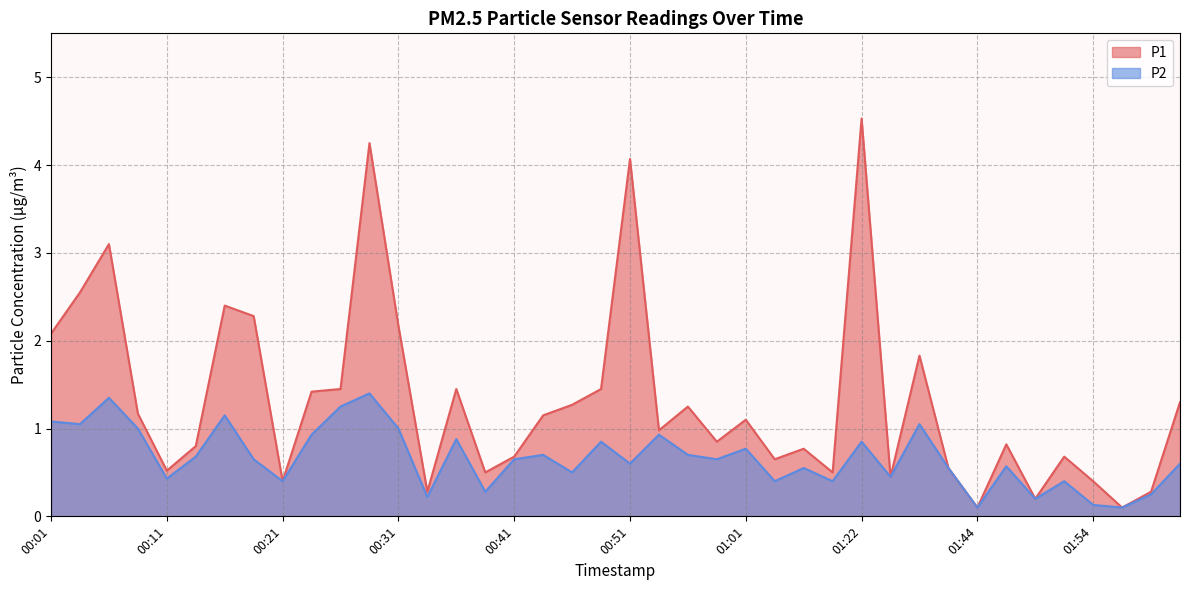

Is it true that P2 equals 0.6 at 00:51?

True